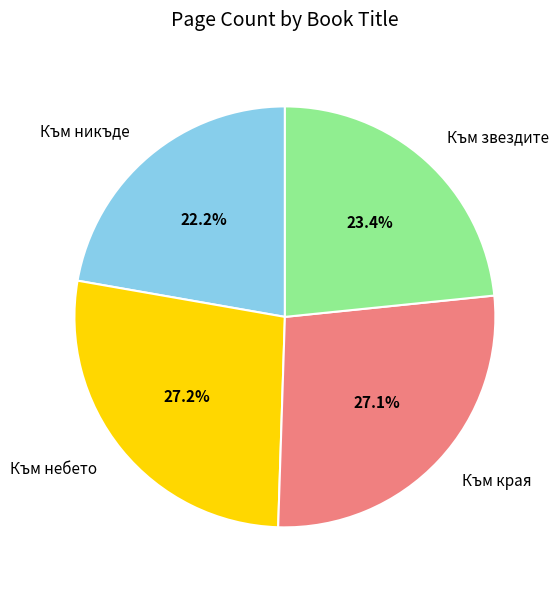

To the nearest percent, what is the difference between the largest and smallest slice percentages?

5%